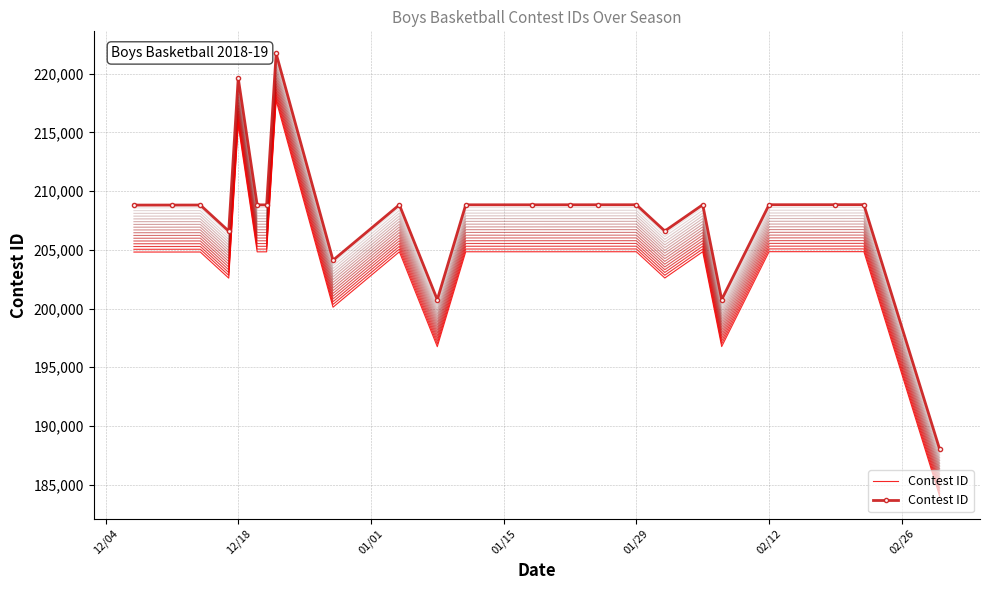

Reading left to right, extract all data points from this chart.

208809	208811	208813	206590	219627	208826	208828	221719	204112	208830	200751	208832	208833	208834	208835	208836	206599	208837	200759	208840	208841	208842	187995